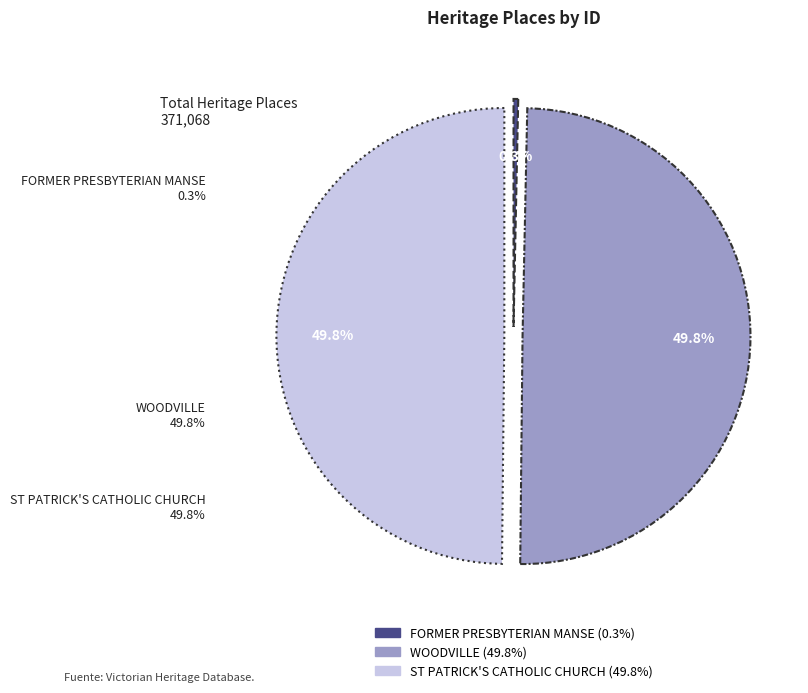

How many slices are in this pie chart?

3